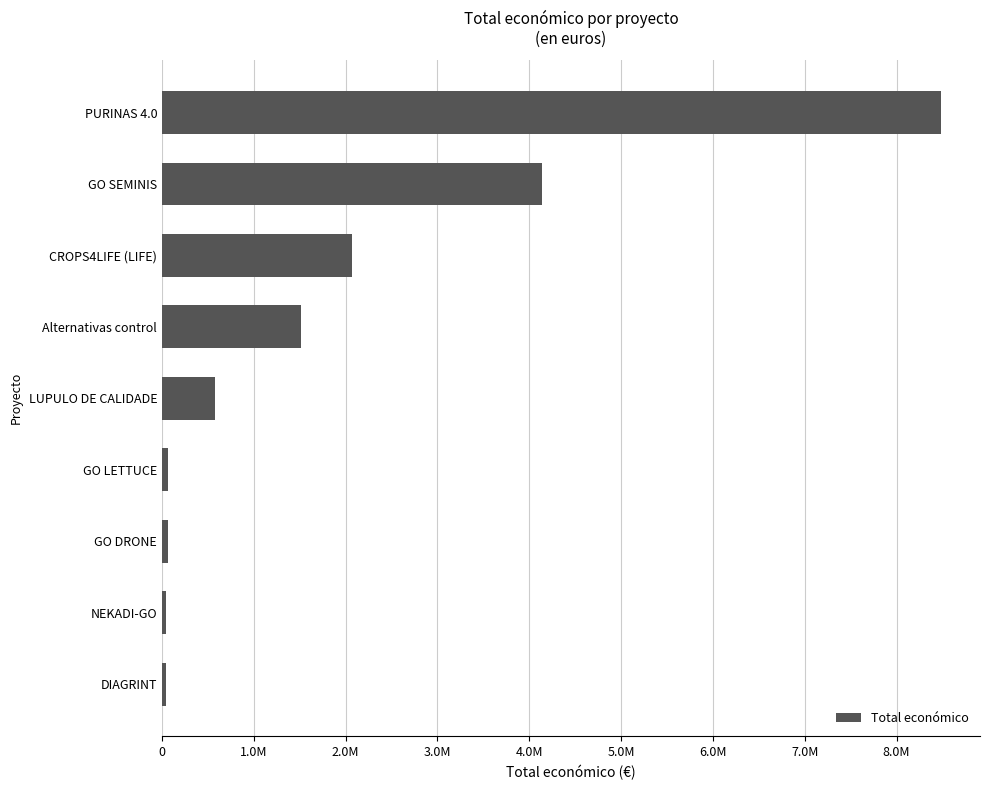

At which label is the value closest to 4261461?

GO SEMINIS